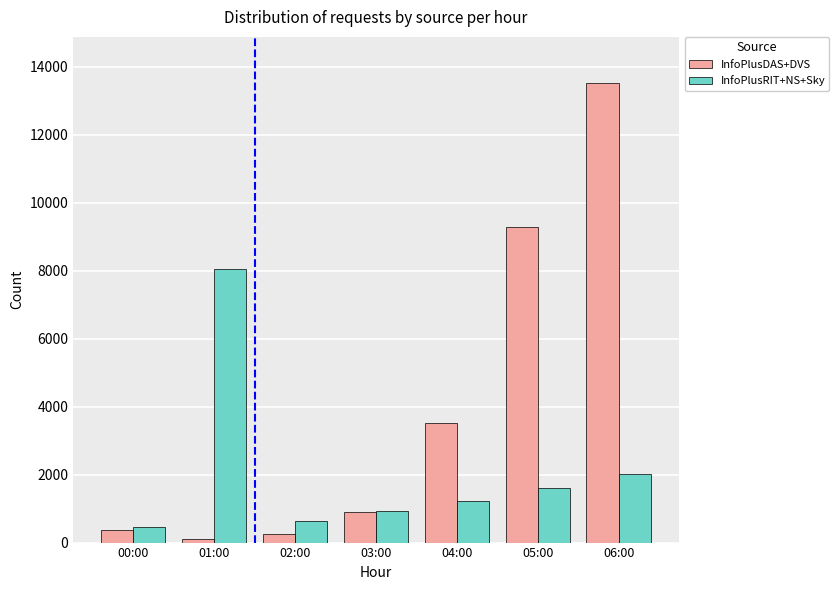

Where is InfoPlusDAS+DVS nearest to the value 6820?

05:00